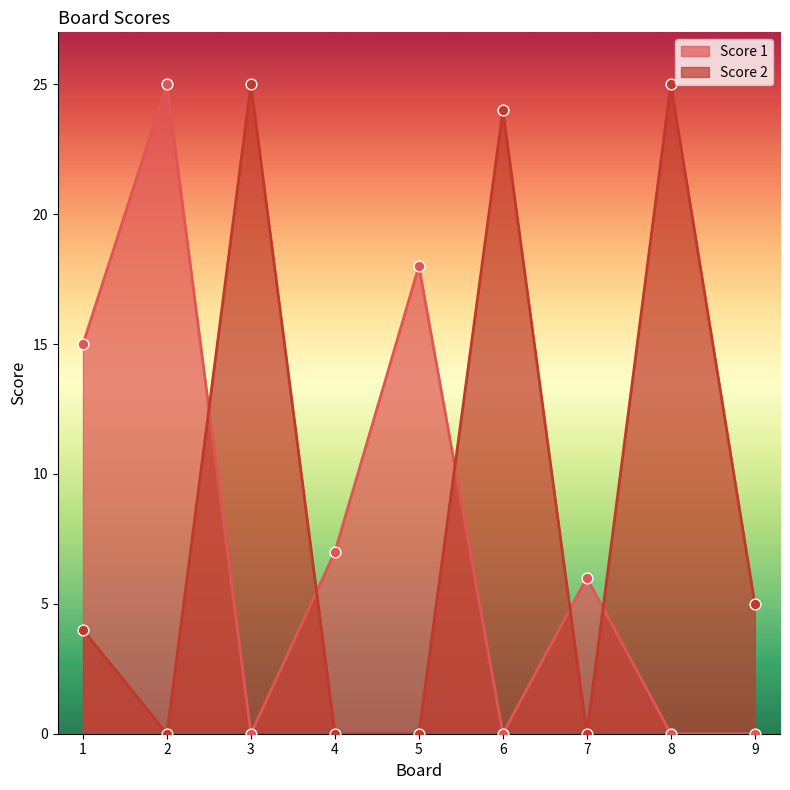

Which series reaches the minimum Y coordinate?

Score 1